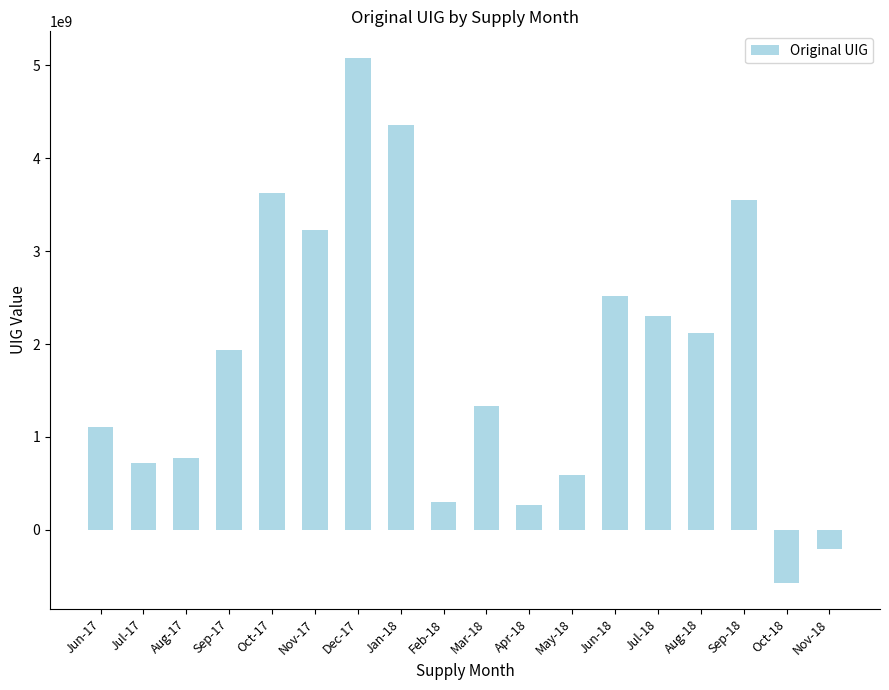

True or false: the data shows -567990736 at Oct-18.

True